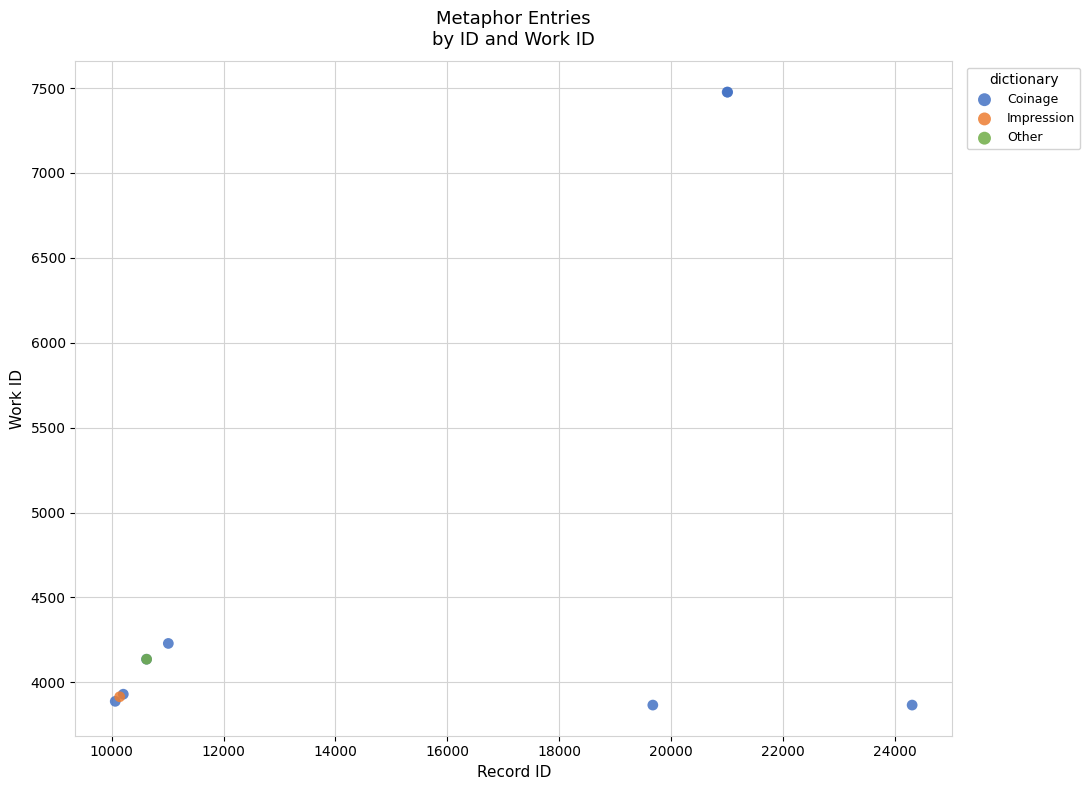

What are all the series names shown in the legend?

Coinage, Impression, Other